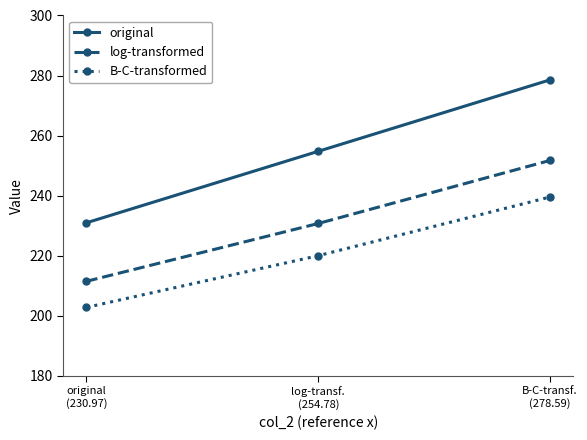

True or false: original has a value of 278.6 at B-C-transf.
(278.59).

True